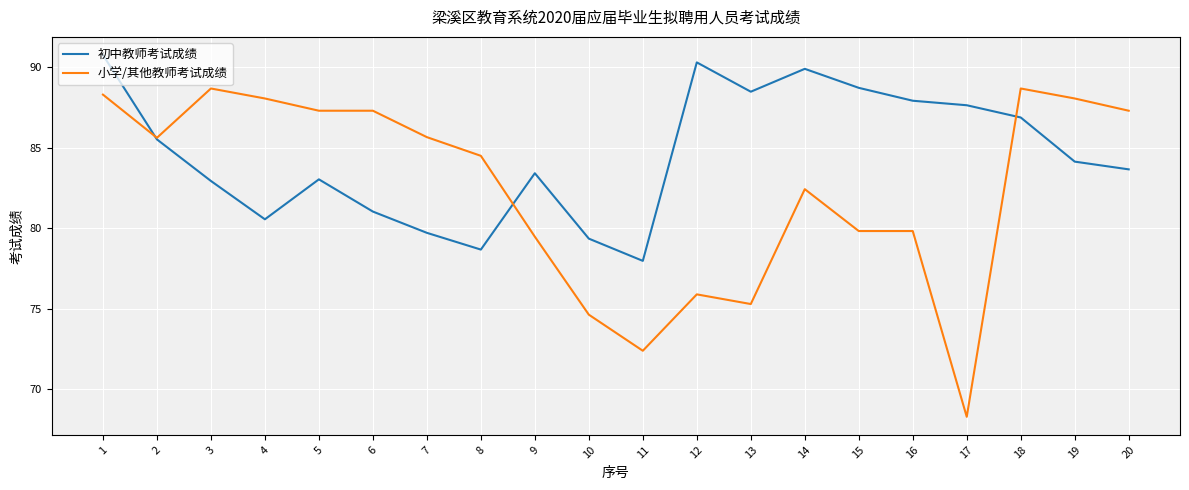

What is the spread (max minus min) of values at 5?

4.3